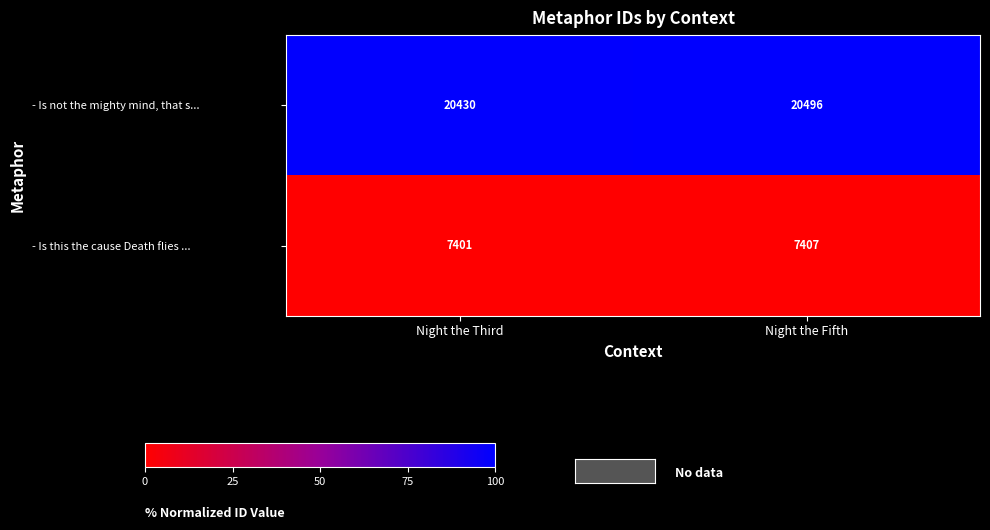

What is the difference between the maximum and minimum values in the - Is not the mighty mind, that s... series?

66